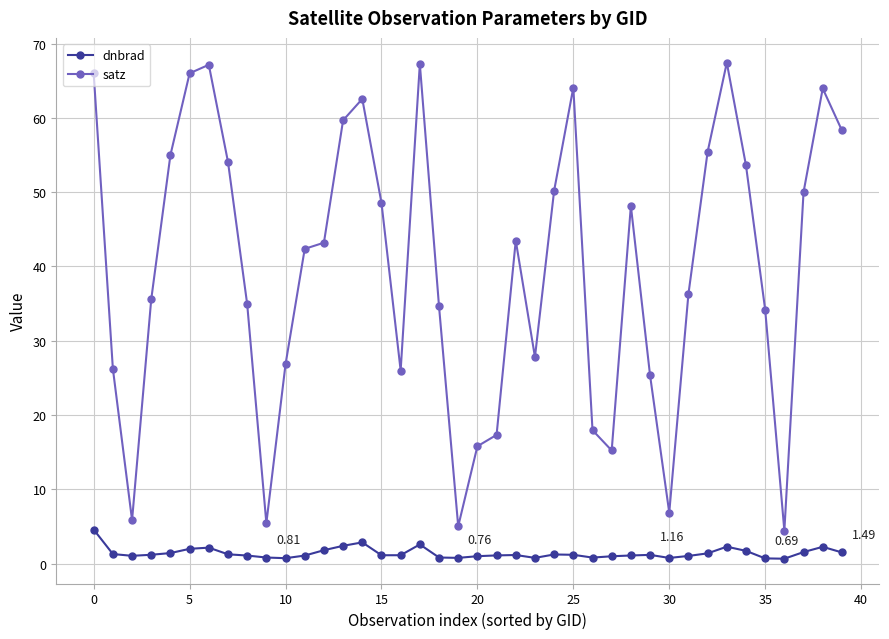

Which series has the largest total across all categories?

satz